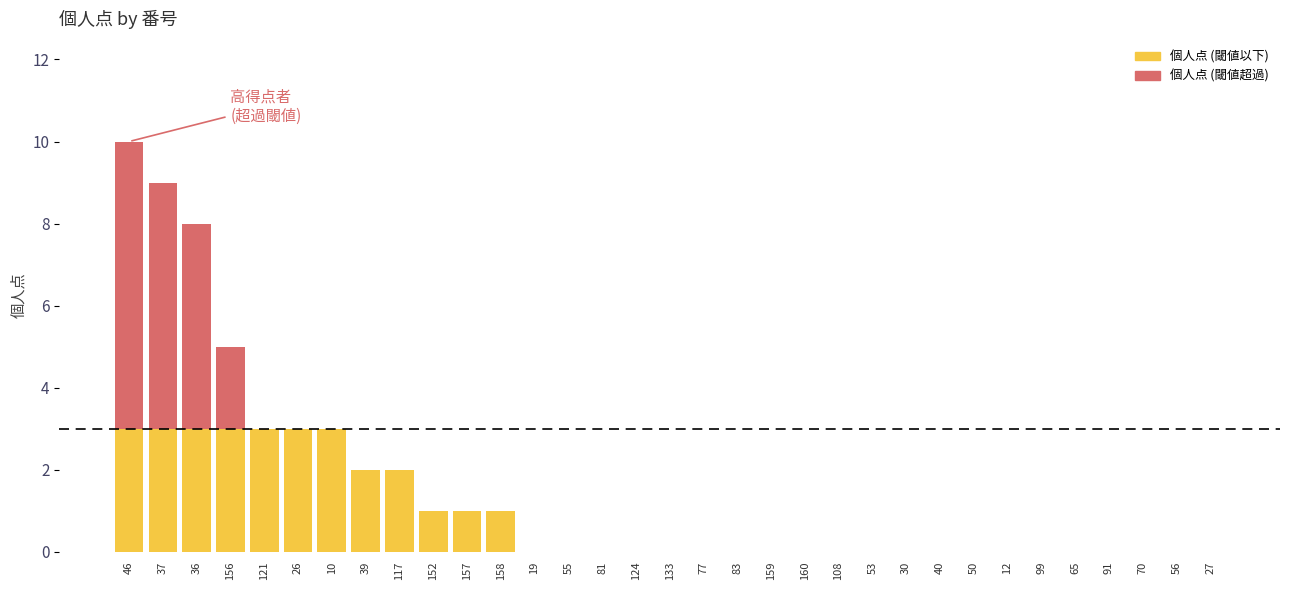

What is the highest value of the 個人点 (超過閾値) series?

7